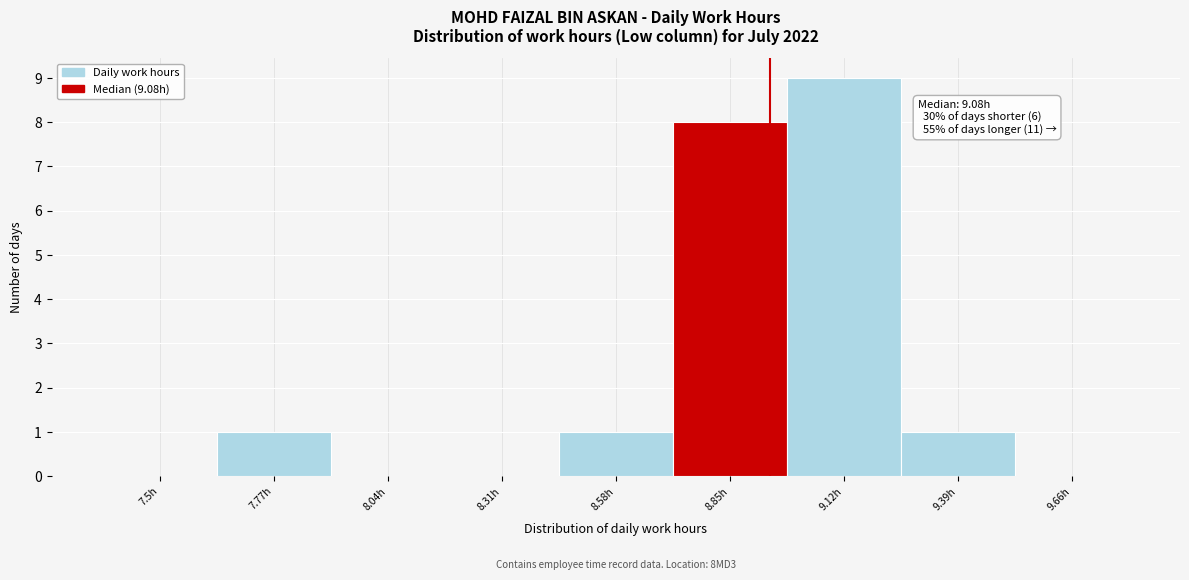

Reading left to right, list all the values displayed in this chart.

7.5h=0	7.77h=1	8.04h=0	8.31h=0	8.58h=1	8.85h=8	9.12h=9	9.39h=1	9.66h=0